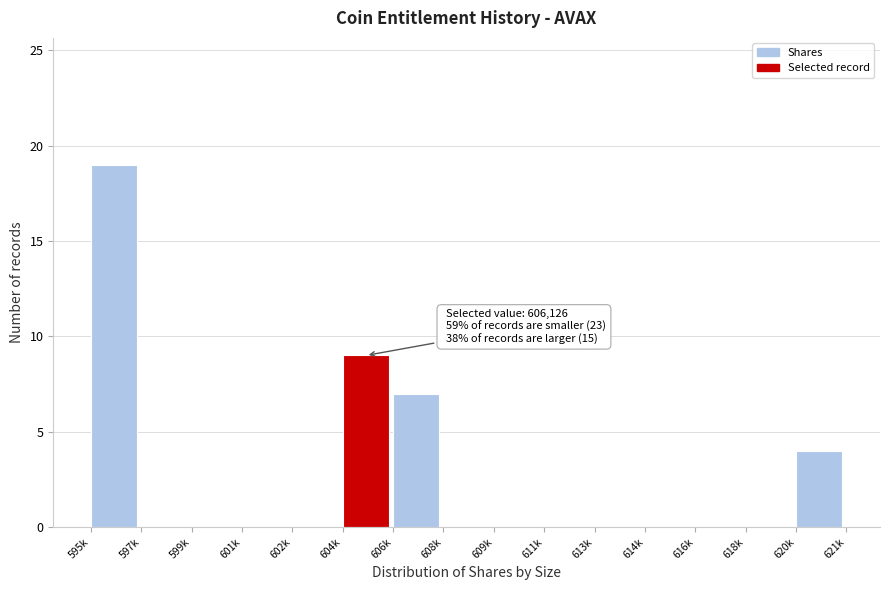

Reading left to right, list all the values displayed in this chart.

595k=19	597k=0	599k=0	601k=0	602k=0	604k=9	606k=7	608k=0	609k=0	611k=0	613k=0	614k=0	616k=0	618k=0	620k=4